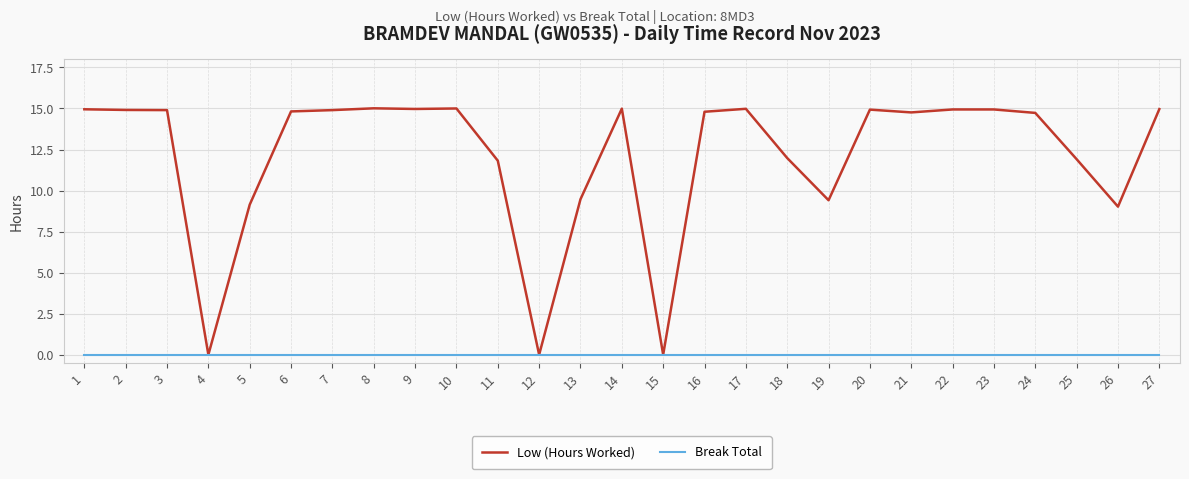

What are all the series names shown in the legend?

Low (Hours Worked), Break Total